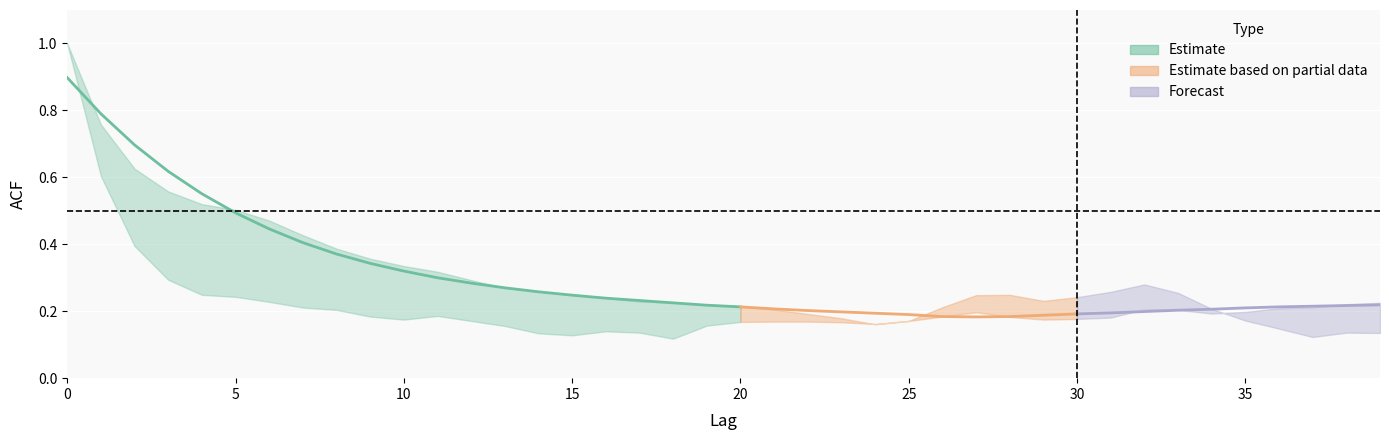

Reading left to right, extract all data points from this chart.

acf_shown: 0=1.0	1=0.8	2=0.6	3=0.6	4=0.5	5=0.5	6=0.5	7=0.4	8=0.4	9=0.4	10=0.3	11=0.3	12=0.3	13=0.3	14=0.3	15=0.2	16=0.2	17=0.2	18=0.2	19=0.2	20=0.2	21=0.2	22=0.2	23=0.2	24=0.2	25=0.2	26=0.2	27=0.2	28=0.2	29=0.2	30=0.2	31=0.2	32=0.2	33=0.2	34=0.2	35=0.2	36=0.2	37=0.2	38=0.2	39=0.2
acf_shown_smooth: 0=0.9	1=0.8	2=0.7	3=0.6	4=0.6	5=0.5	6=0.4	7=0.4	8=0.4	9=0.3	10=0.3	11=0.3	12=0.3	13=0.3	14=0.3	15=0.2	16=0.2	17=0.2	18=0.2	19=0.2	20=0.2	21=0.2	22=0.2	23=0.2	24=0.2	25=0.2	26=0.2	27=0.2	28=0.2	29=0.2	30=0.2	31=0.2	32=0.2	33=0.2	34=0.2	35=0.2	36=0.2	37=0.2	38=0.2	39=0.2
acf_li: 0=1.0	1=0.6	2=0.4	3=0.3	4=0.2	5=0.2	6=0.2	7=0.2	8=0.2	9=0.2	10=0.2	11=0.2	12=0.2	13=0.2	14=0.1	15=0.1	16=0.1	17=0.1	18=0.1	19=0.2	20=0.2	21=0.2	22=0.2	23=0.2	24=0.2	25=0.2	26=0.2	27=0.2	28=0.2	29=0.2	30=0.2	31=0.3	32=0.3	33=0.3	34=0.2	35=0.2	36=0.1	37=0.1	38=0.1	39=0.1